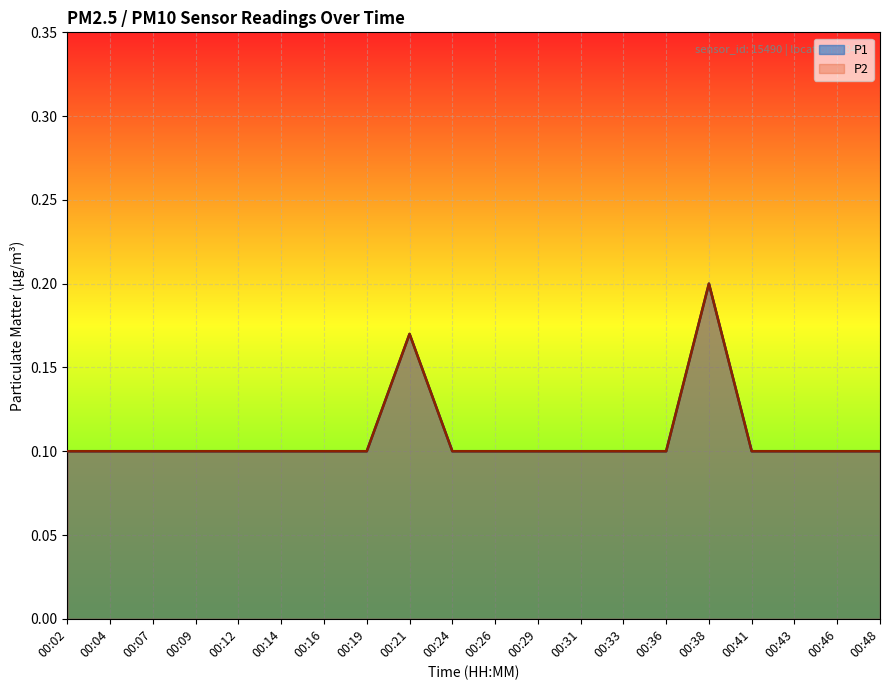

Which category has the highest value in the P1 series?

00:38